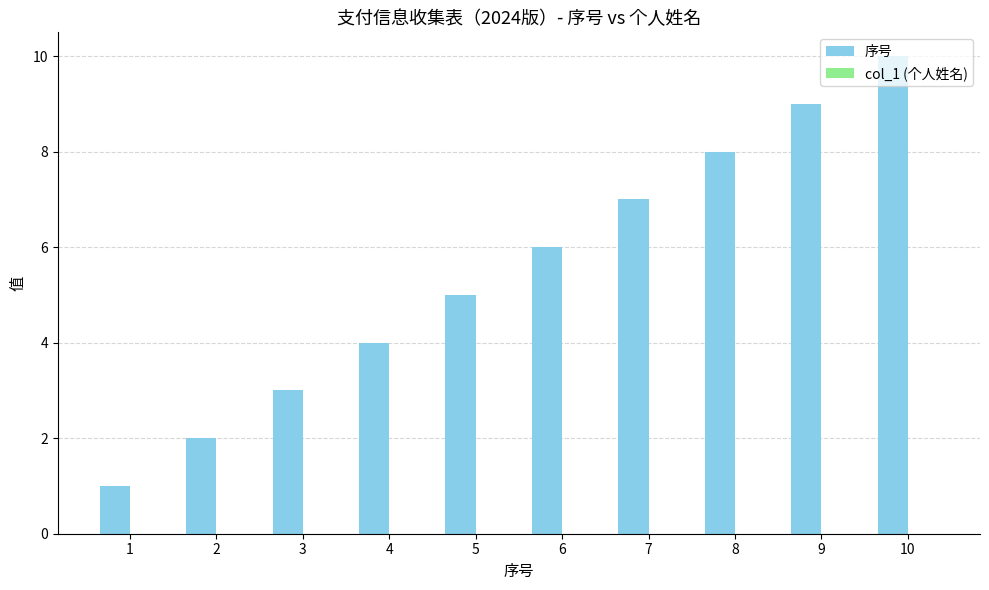

The value at 4 is 4. True or false?

True